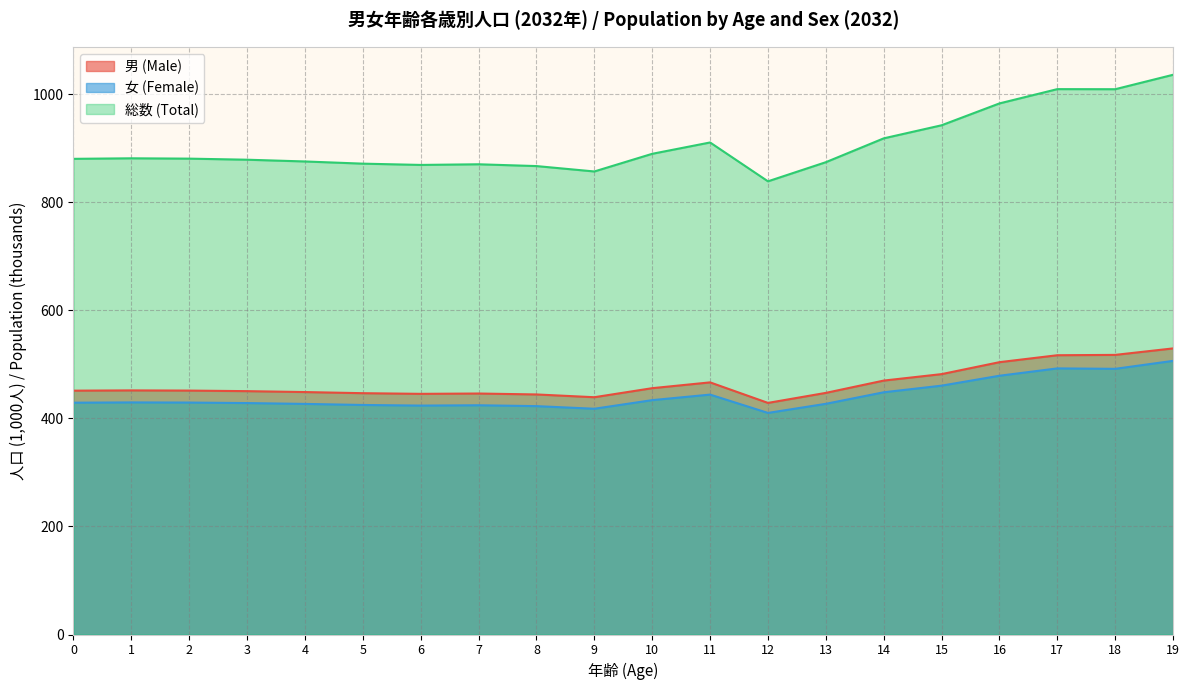

Rank the series by their maximum value, from lowest to highest.

女 (Female), 男 (Male), 総数 (Total)